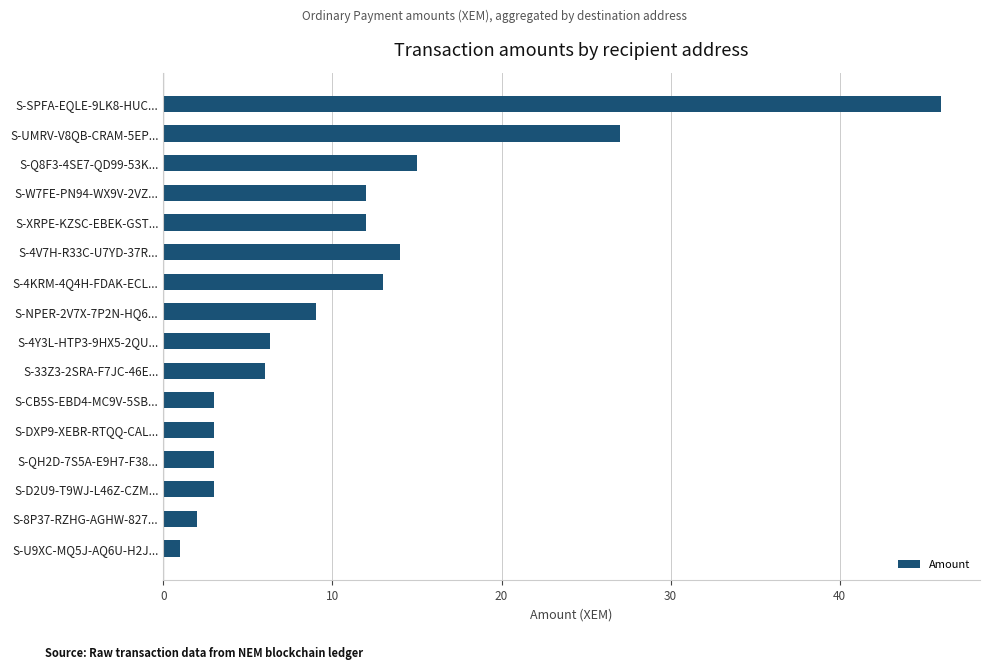

How many bars are there in total?

16